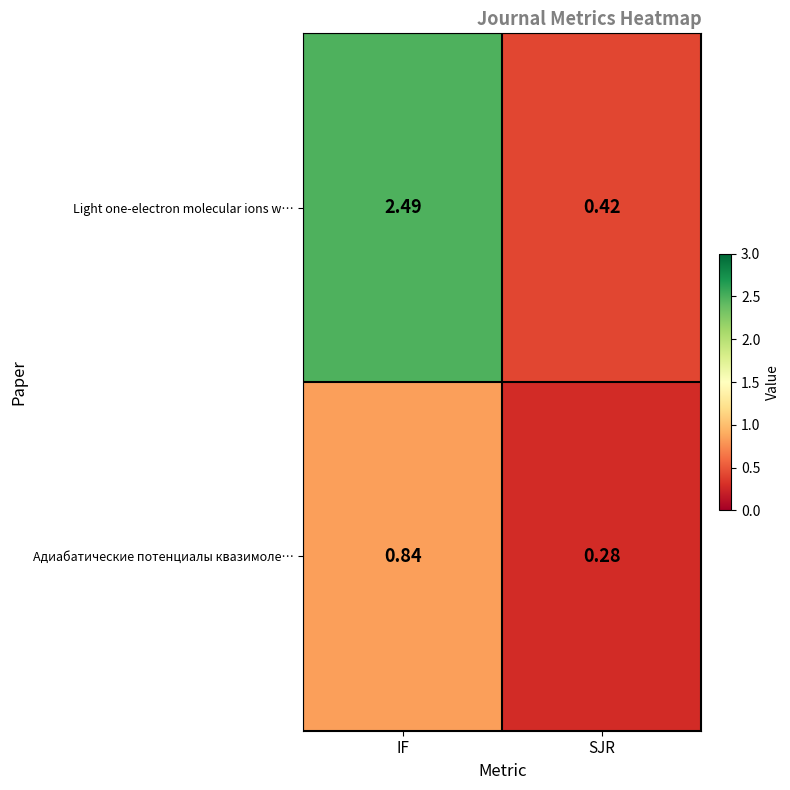

List the series in order of their peak value, lowest first.

Адиабатические потенциалы квазимоле…, Light one-electron molecular ions w…